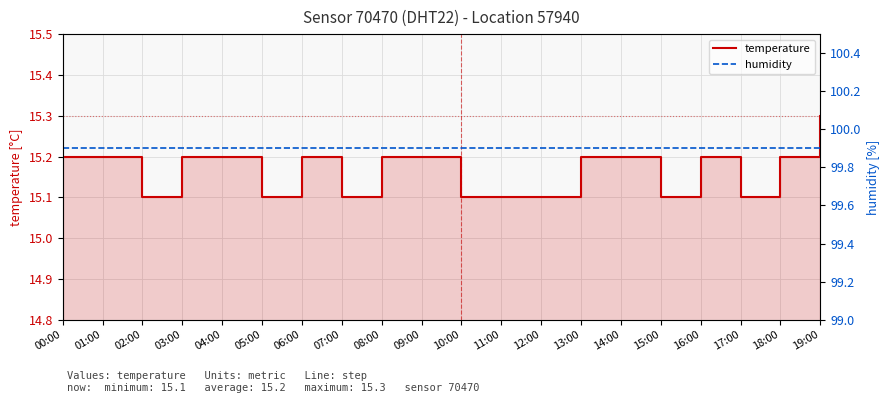

What is the greatest value displayed?

99.9